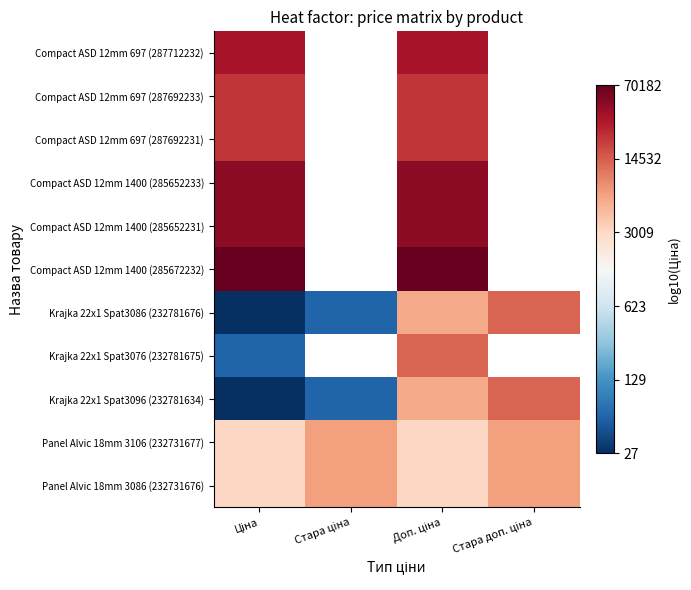

List the series in order of their peak value, lowest first.

Panel Alvic 18mm 3106 (232731677), Panel Alvic 18mm 3086 (232731676), Krajka 22x1 Spat3086 (232781676), Krajka 22x1 Spat3076 (232781675), Krajka 22x1 Spat3096 (232781634), Compact ASD 12mm 697 (287692233), Compact ASD 12mm 697 (287692231), Compact ASD 12mm 697 (287712232), Compact ASD 12mm 1400 (285652233), Compact ASD 12mm 1400 (285652231), Compact ASD 12mm 1400 (285672232)